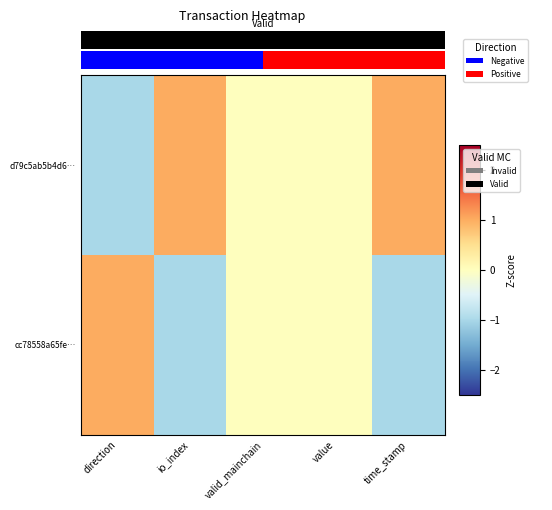

Rank the categories by cc78558a65fe… value from lowest to highest.

io_index, time_stamp, valid_mainchain, value, direction